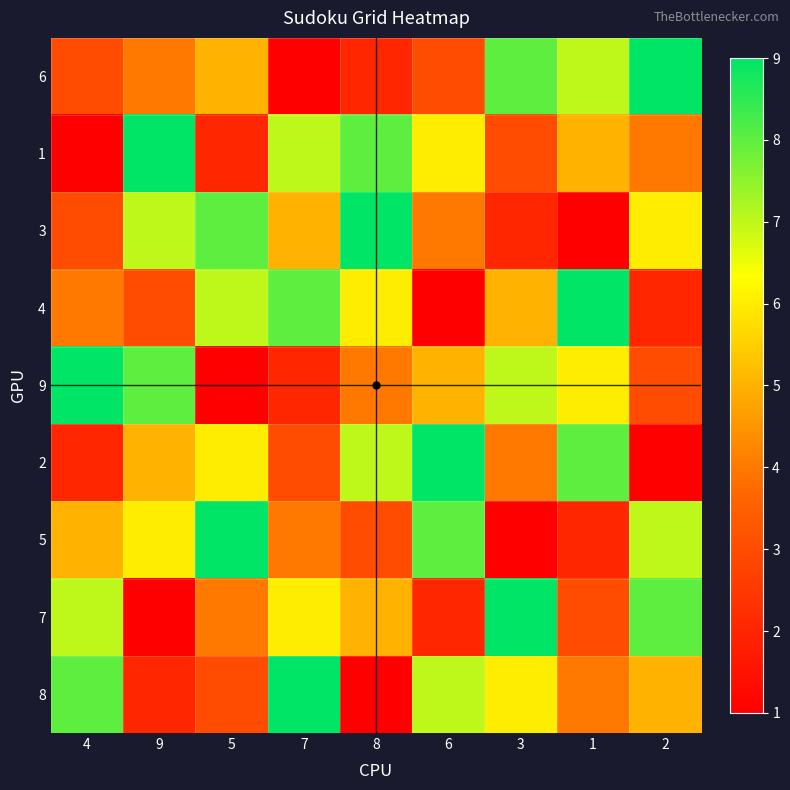

Which series has the largest total across all categories?

1